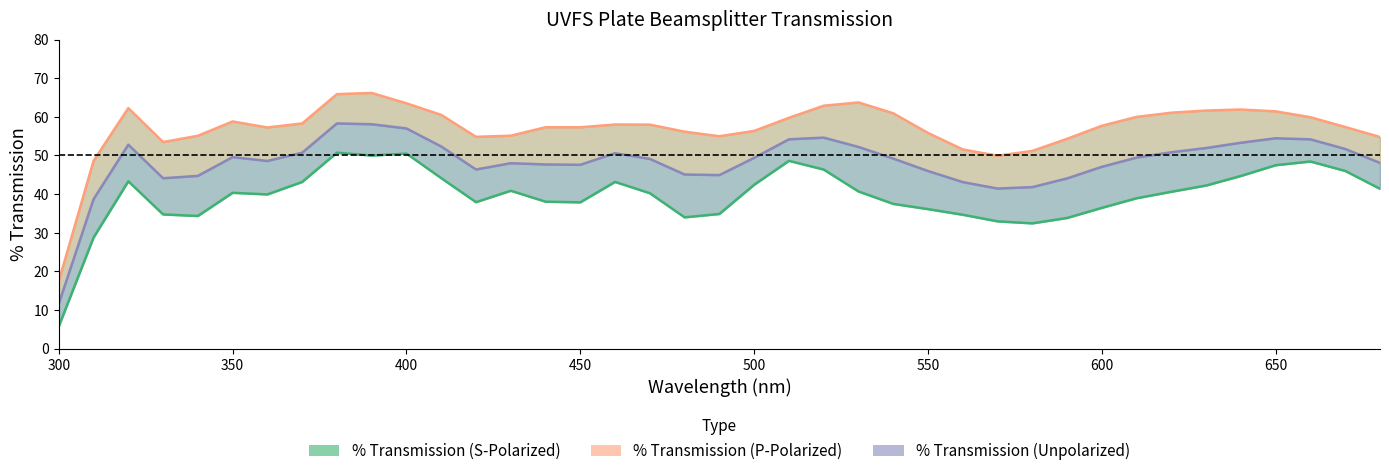

True or false: % Transmission (P-Polarized) and % Transmission (Unpolarized) cross at least once.

False